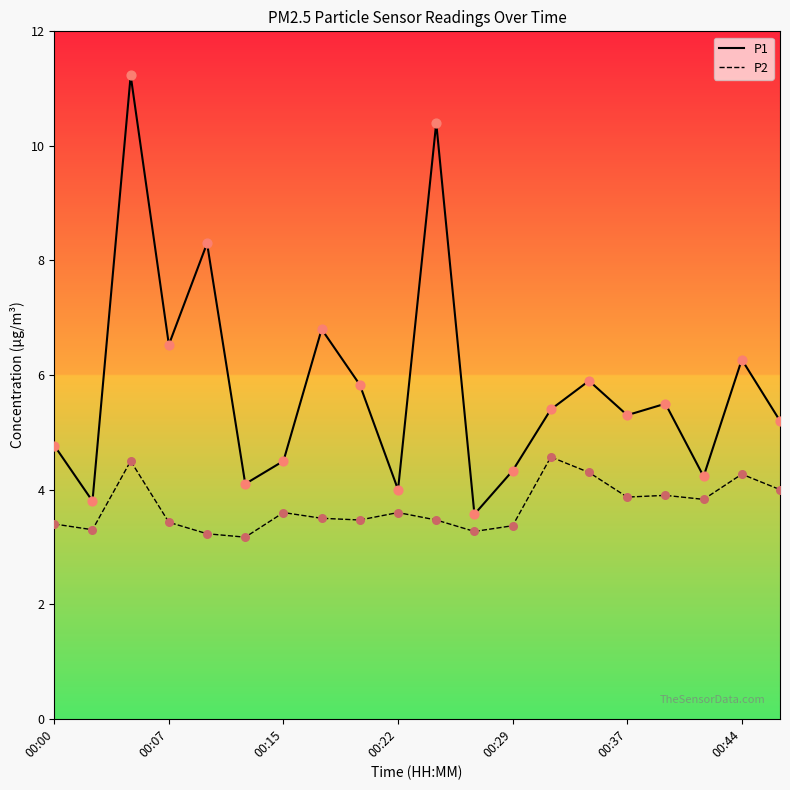

What is the difference between the maximum and minimum values in the P2 series?

1.4